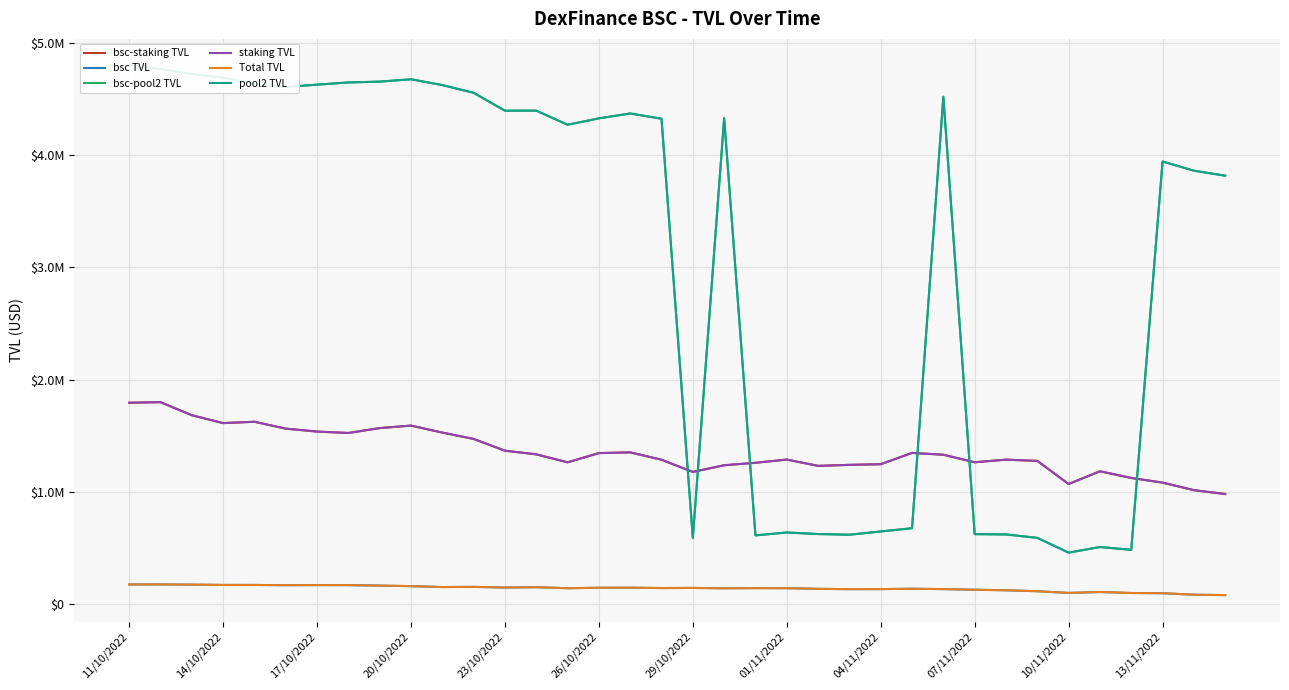

What are all the series names shown in the legend?

bsc-staking TVL, bsc TVL, bsc-pool2 TVL, staking TVL, Total TVL, pool2 TVL